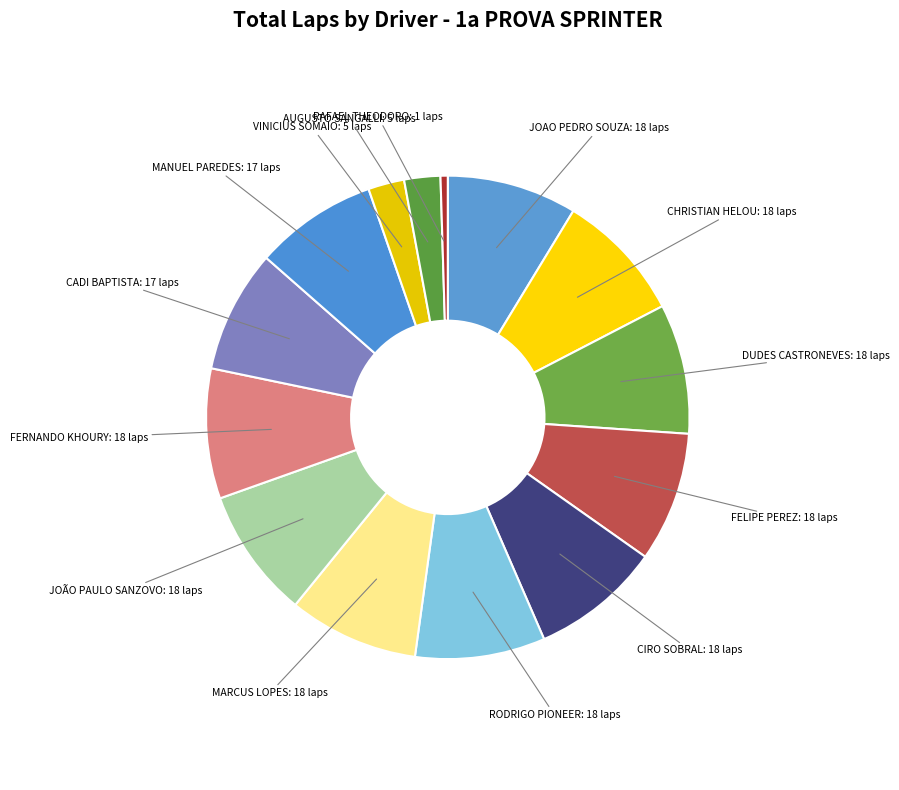

Does any single category account for the majority?

No